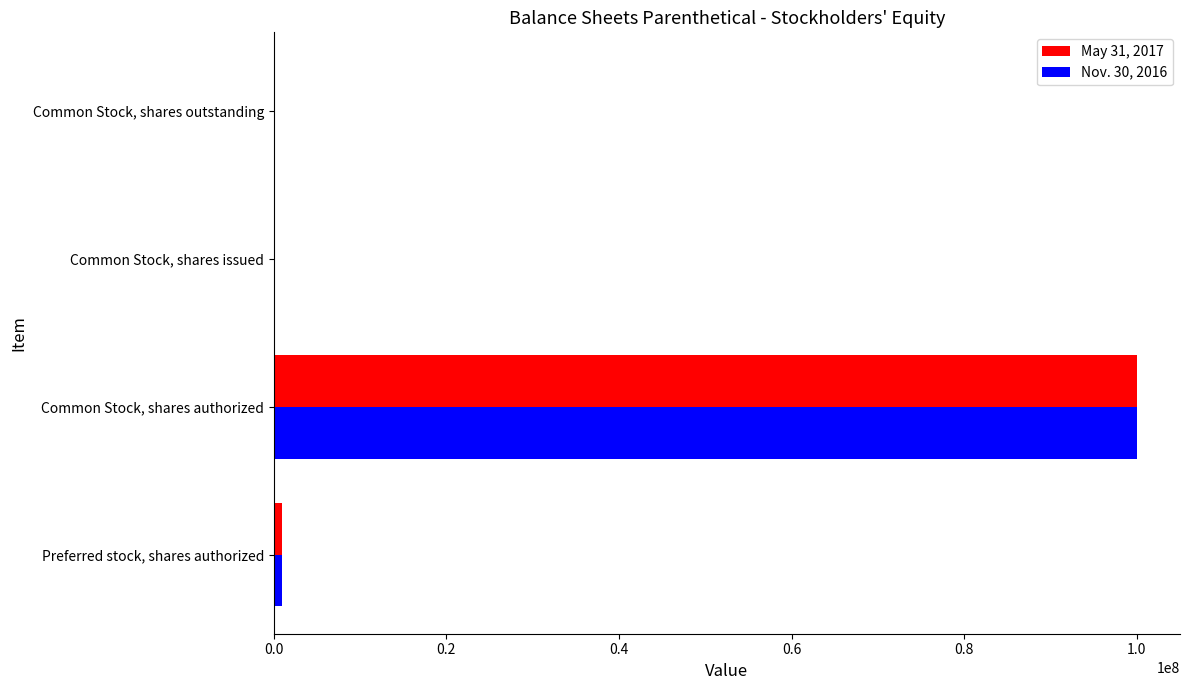

What is the maximum value shown in the chart?

100000000